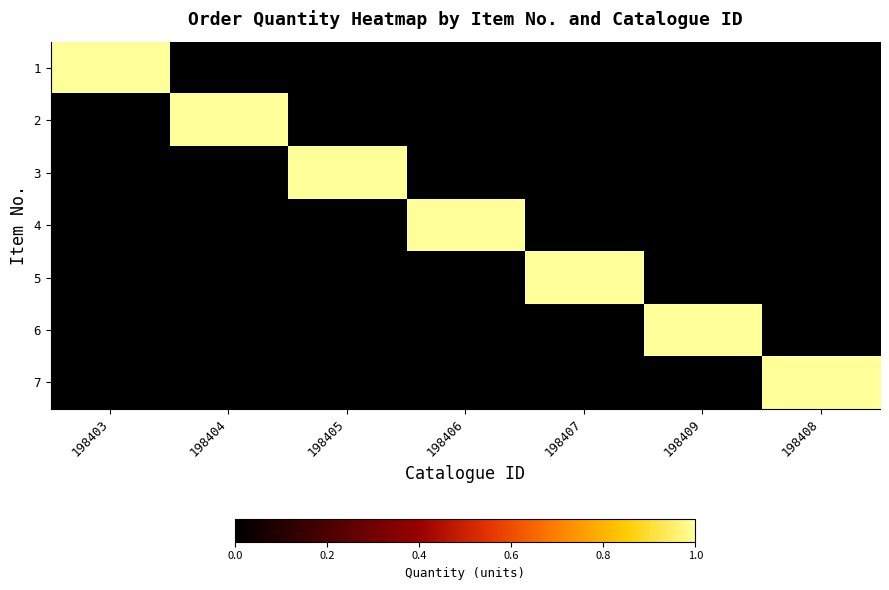

Which category has the lowest value across all series?

198404